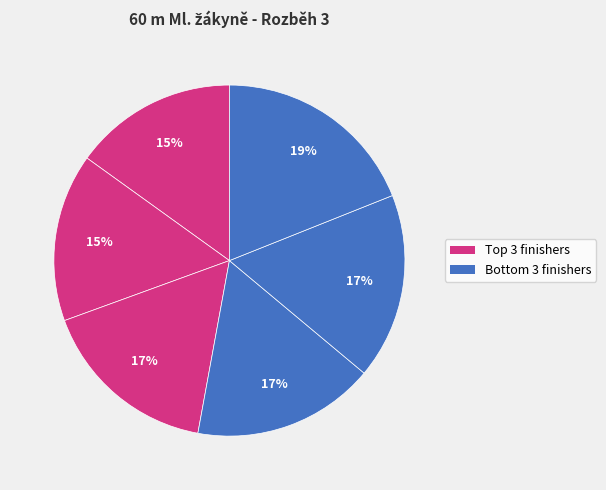

How many slices are in this pie chart?

6